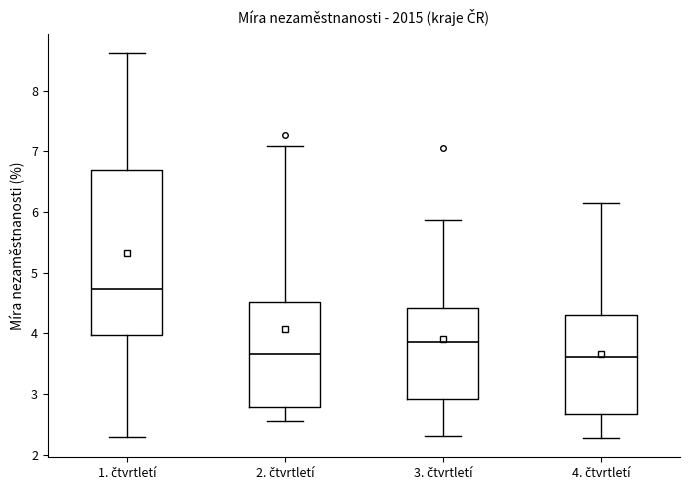

Comparing the boxes themselves (not the whiskers), which one is the tallest?

1. čtvrtletí